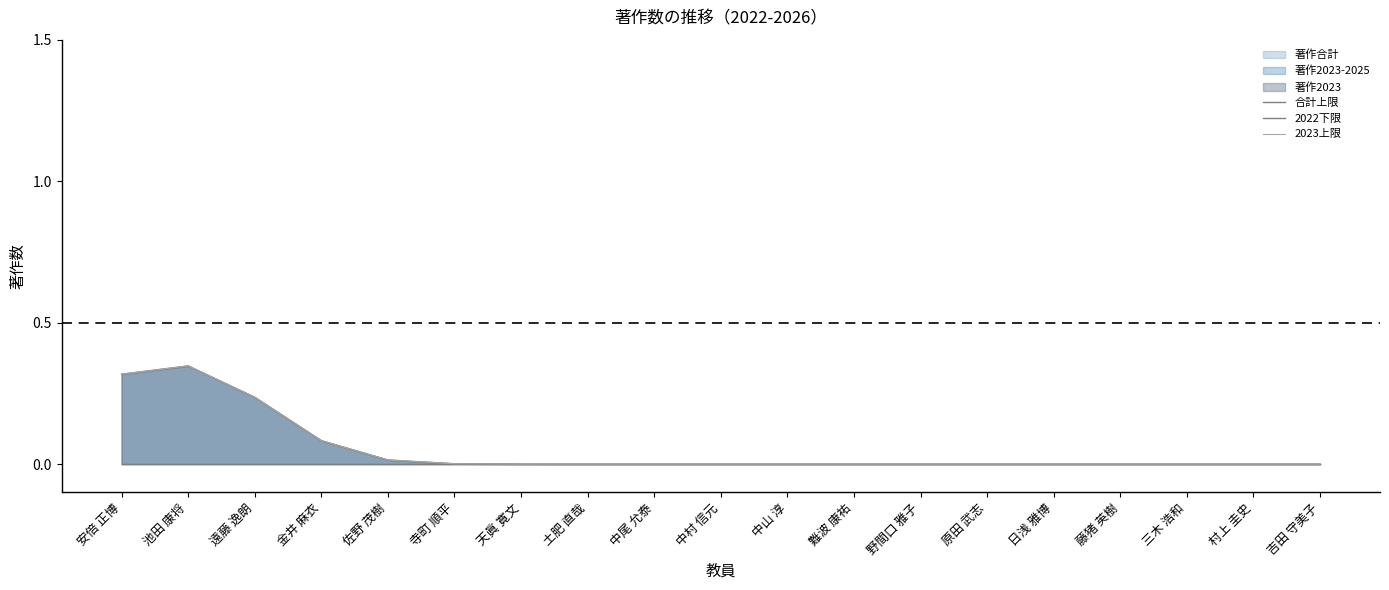

What position from the left is 三木 浩和?

17